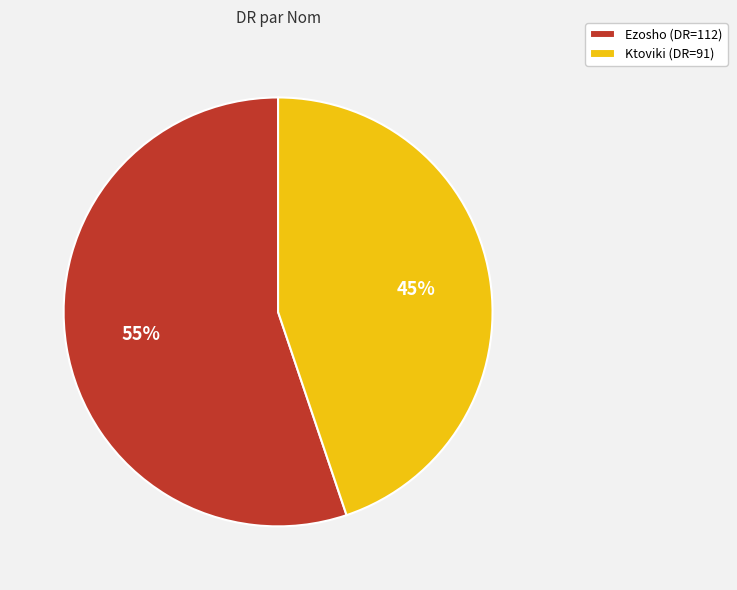

To the nearest percent, what percentage of the pie is Ezosho?

55%